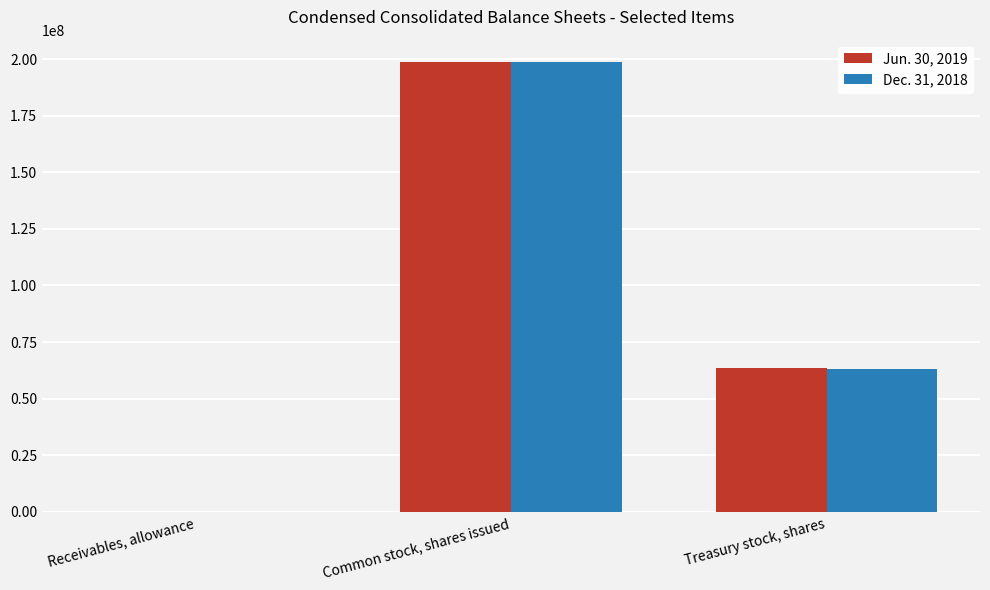

How many categories are shown in the chart?

3